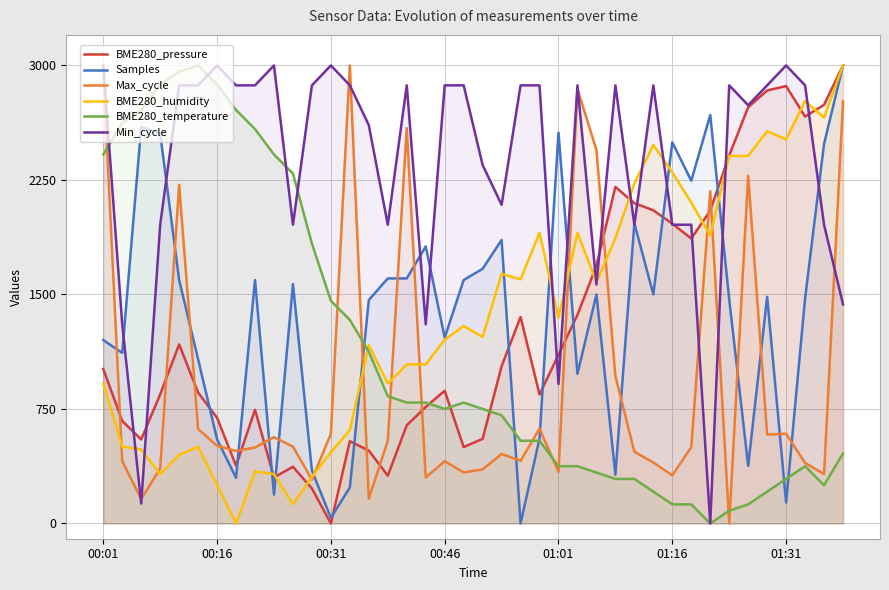

What is the greatest value displayed?

3000.0